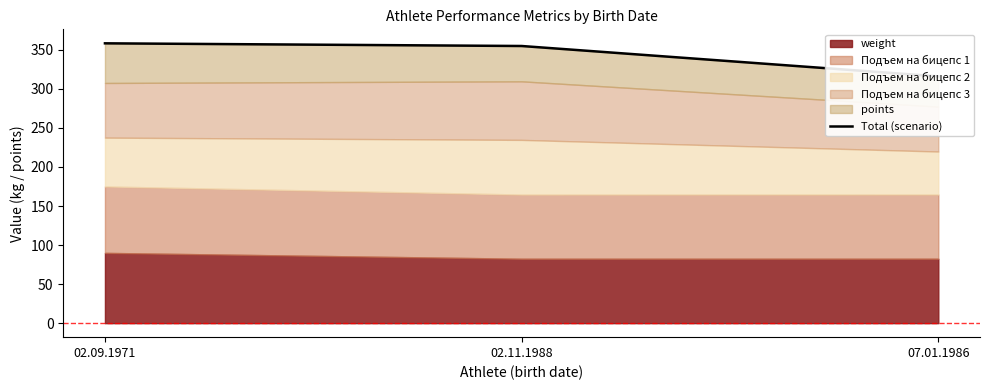

What value does the data have at 02.11.1988?

354.9